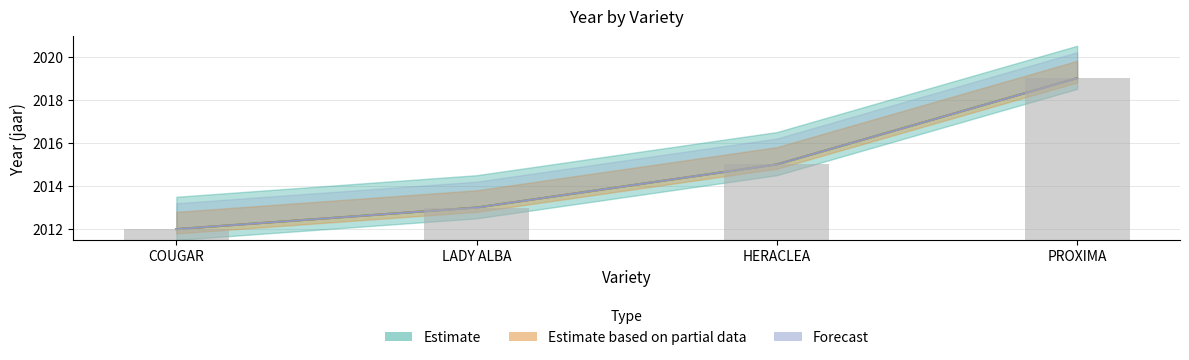

The value of Estimate based on partial data at PROXIMA is 1244. True or false?

False